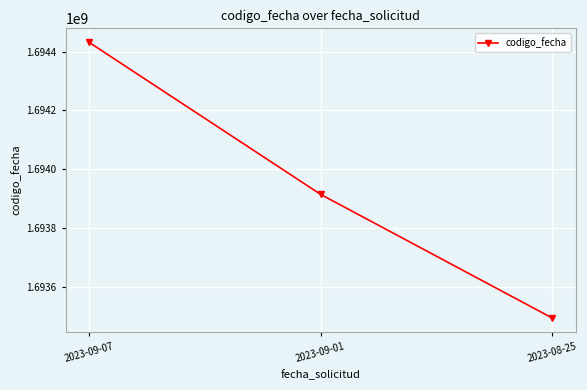

Reading left to right, transcribe all the data shown in this chart.

2023-09-07=1694431968	2023-09-01=1693914008	2023-08-25=1693492918